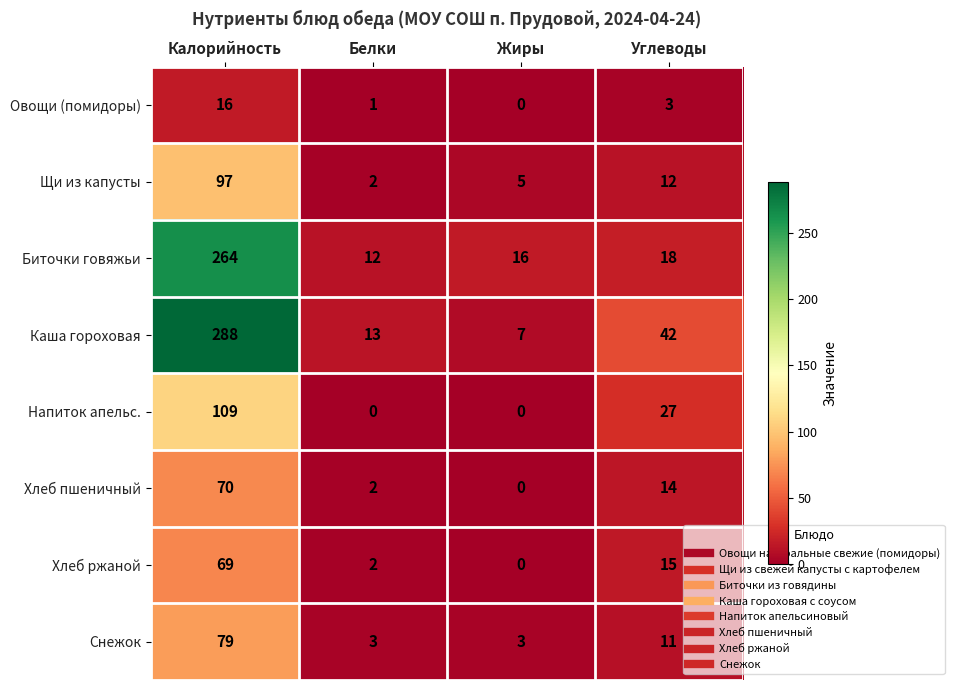

What is the total value across all series at Углеводы?

142